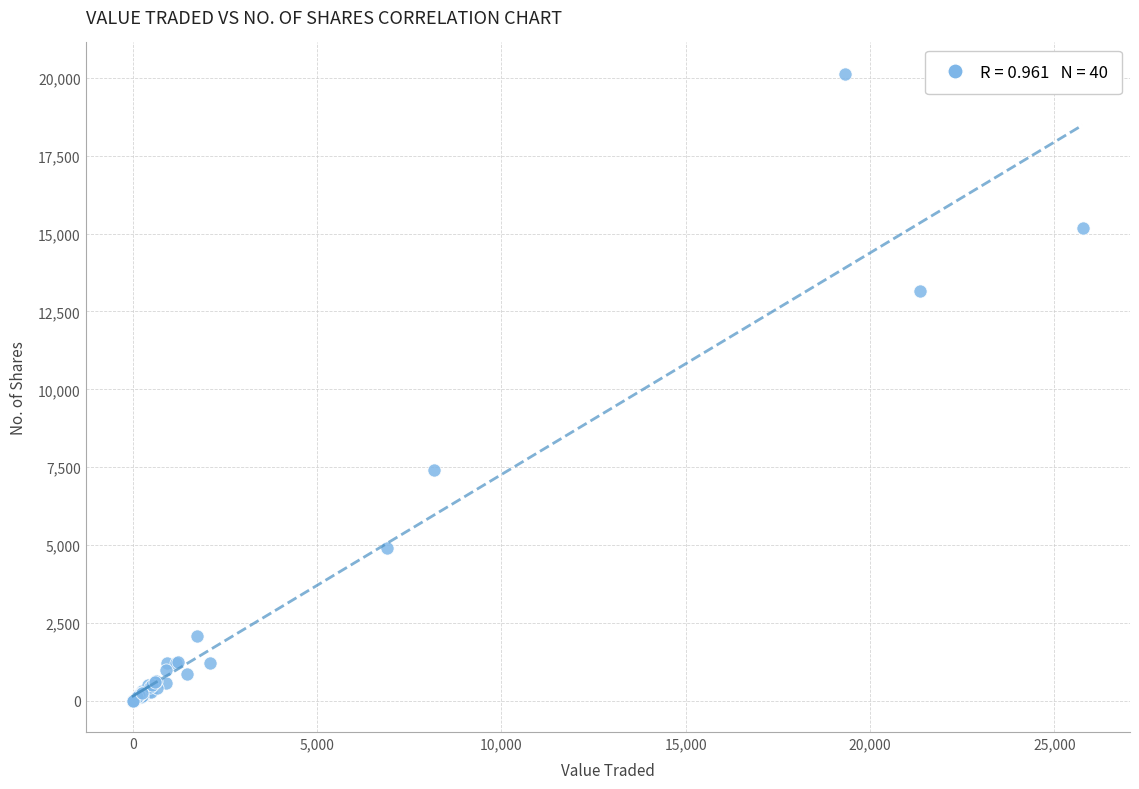

What Y value in the scatter plot is closest to 10067?

7402